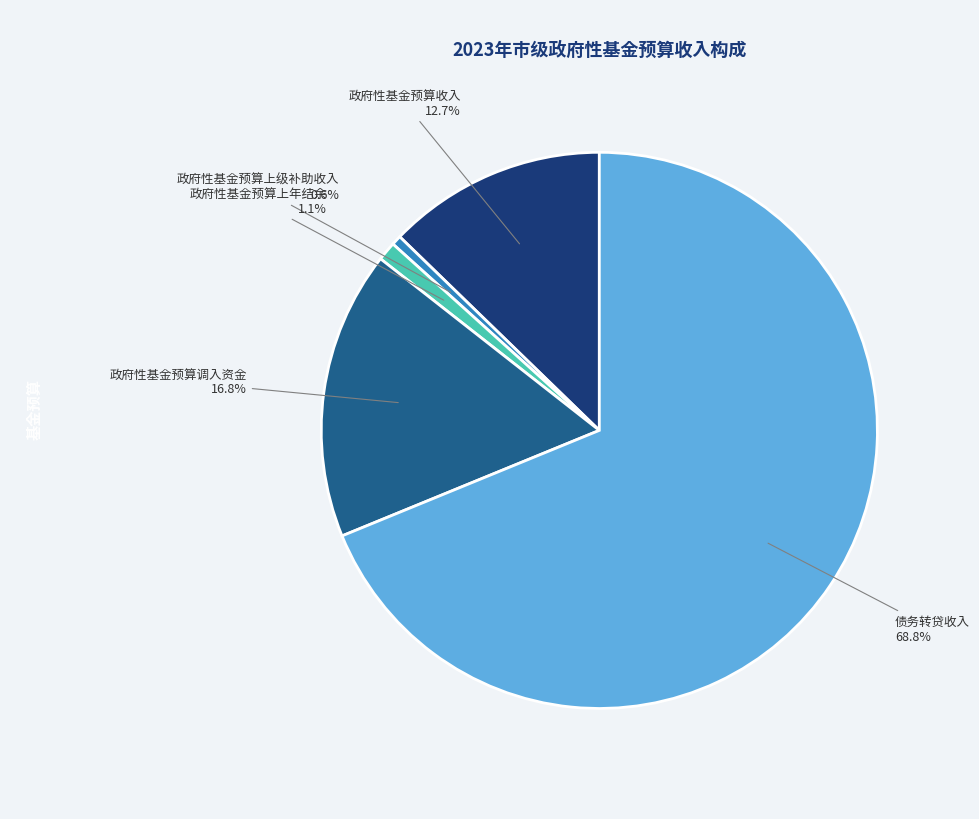

How many slices are in this pie chart?

5